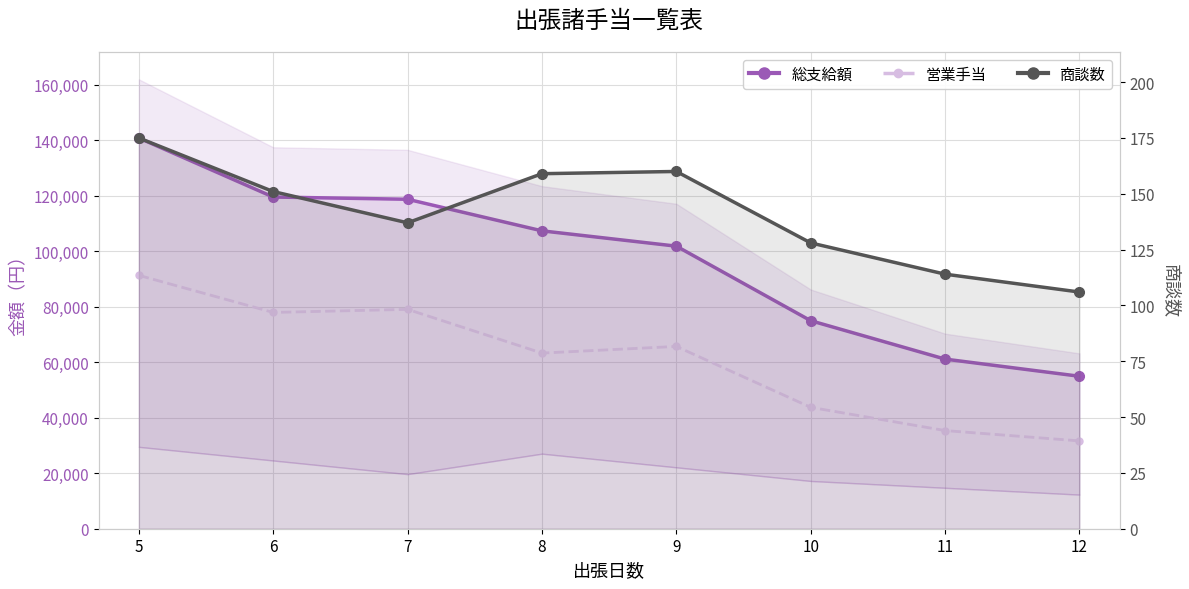

Rank the series at 9 from highest to lowest value.

総支給額, 営業手当, 商談数